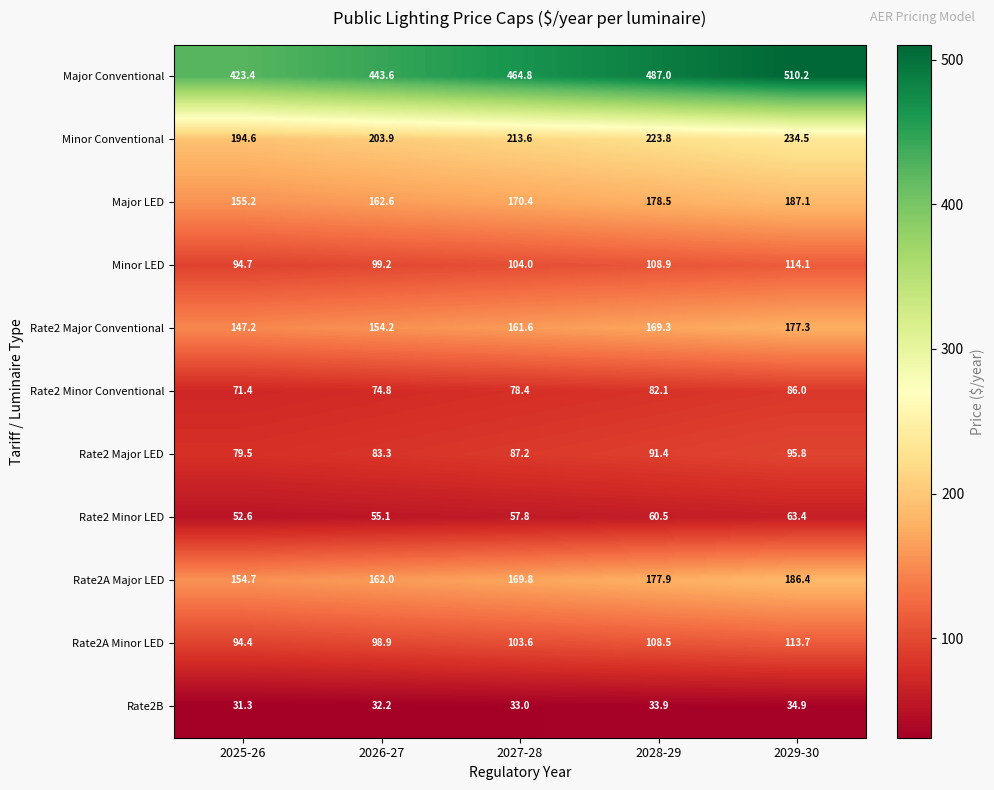

At which category is the sum across all series the highest?

2029-30